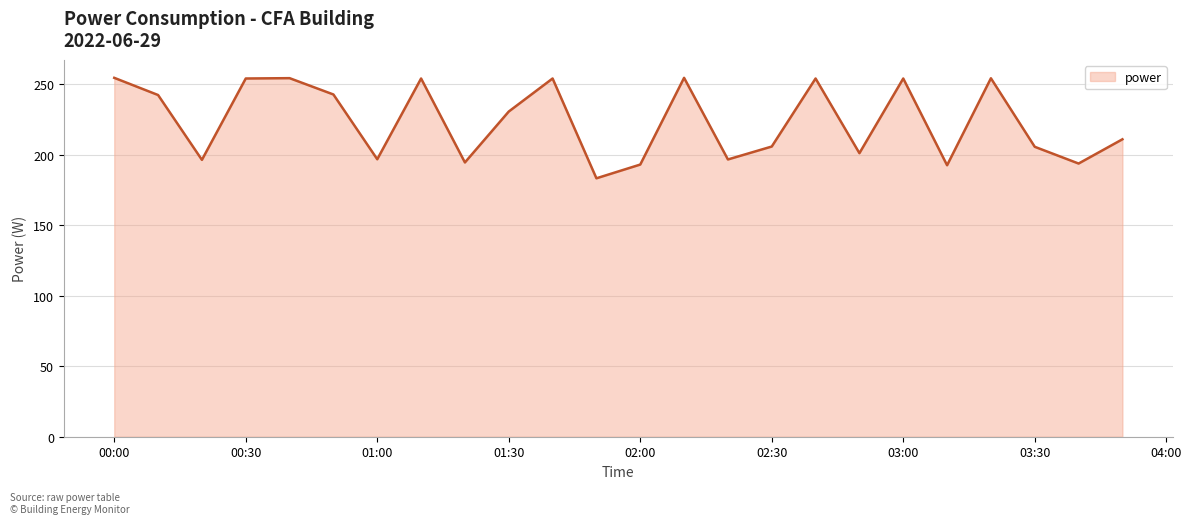

What is the greatest value displayed?

254.5